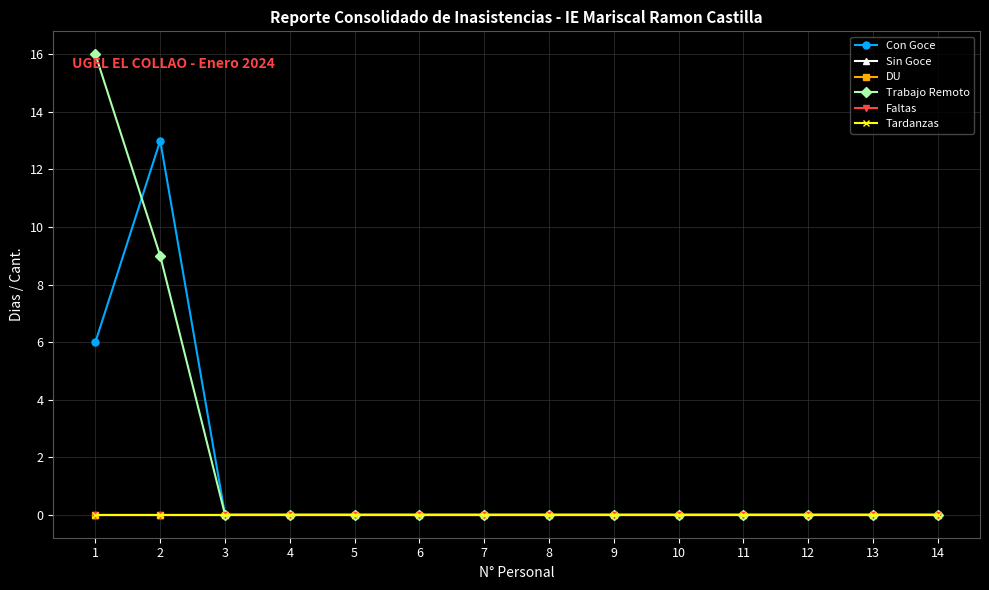

Which series changed the most between 6 and 7?

Con Goce